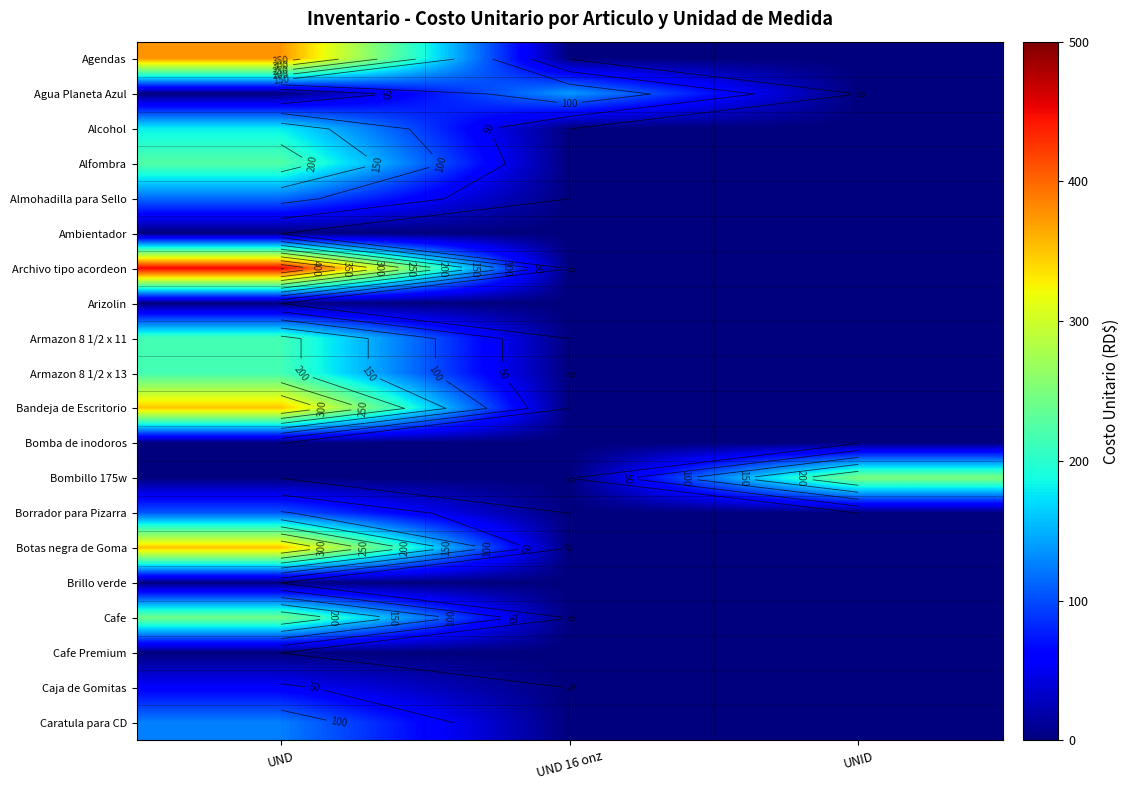

True or false: Agendas has a value of 134.6 at UND.

False